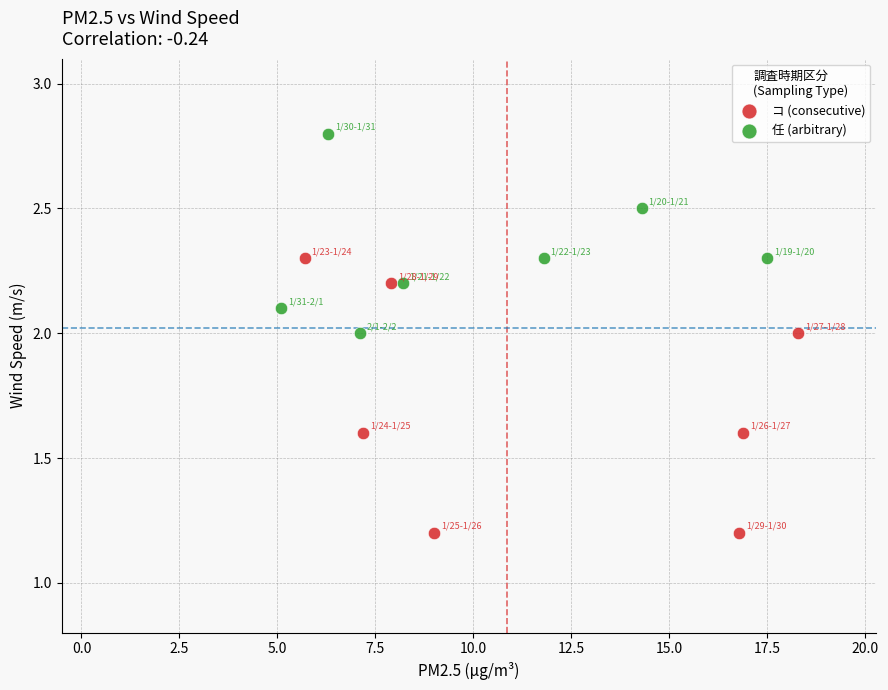

Which series contains the lowest Y value?

コ (consecutive)